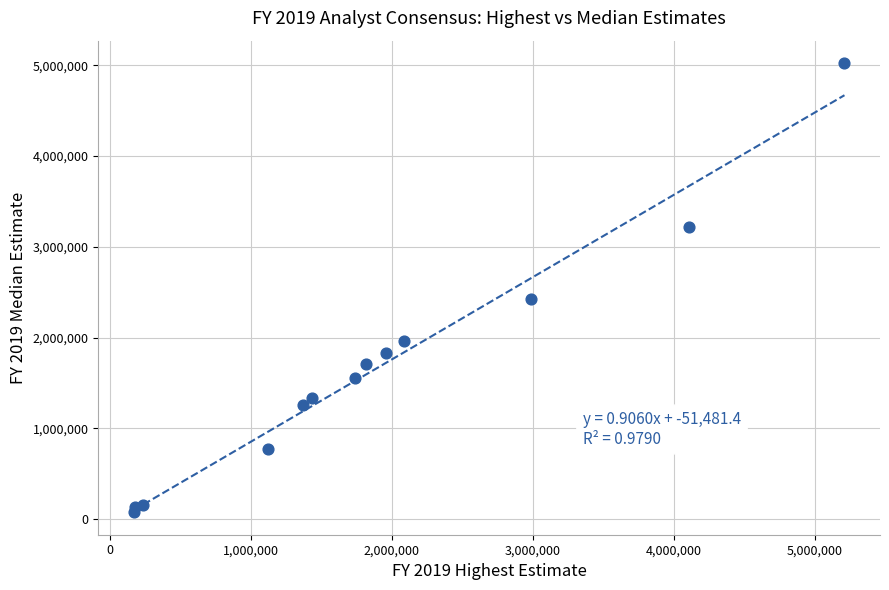

What Y value in the scatter plot is closest to 2550054?

2420500.0